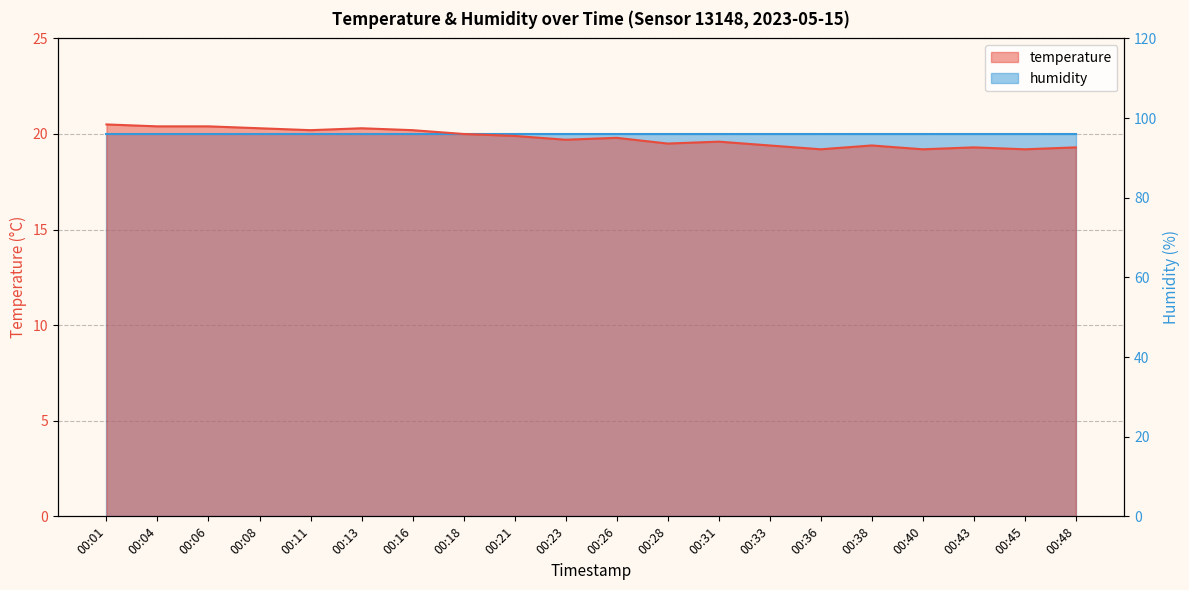

What is the minimum value shown in the chart?

19.2